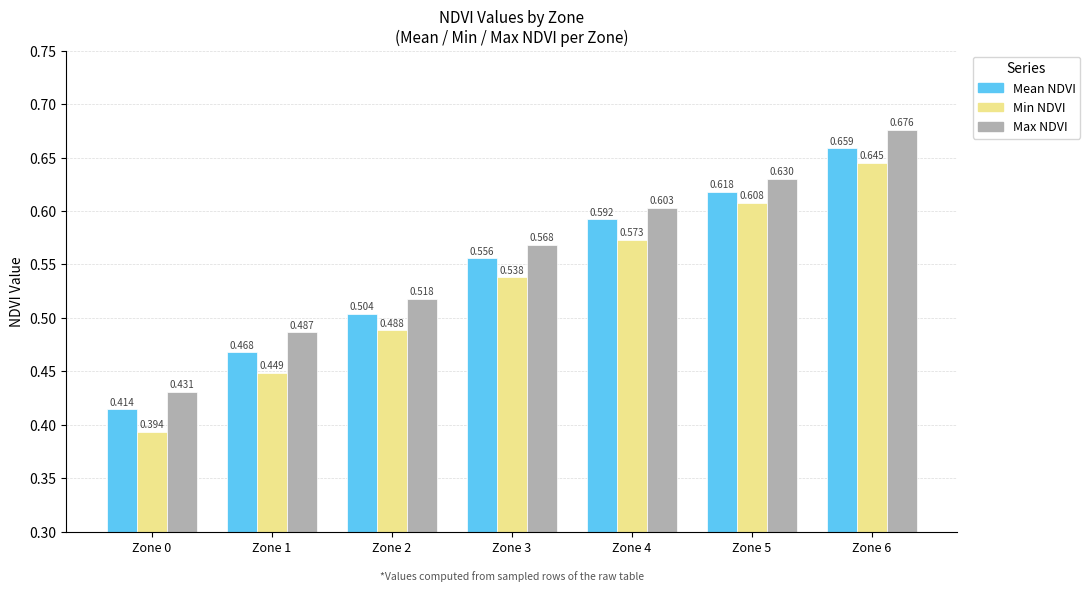

Rank the series by their average value, from lowest to highest.

Min NDVI, Mean NDVI, Max NDVI